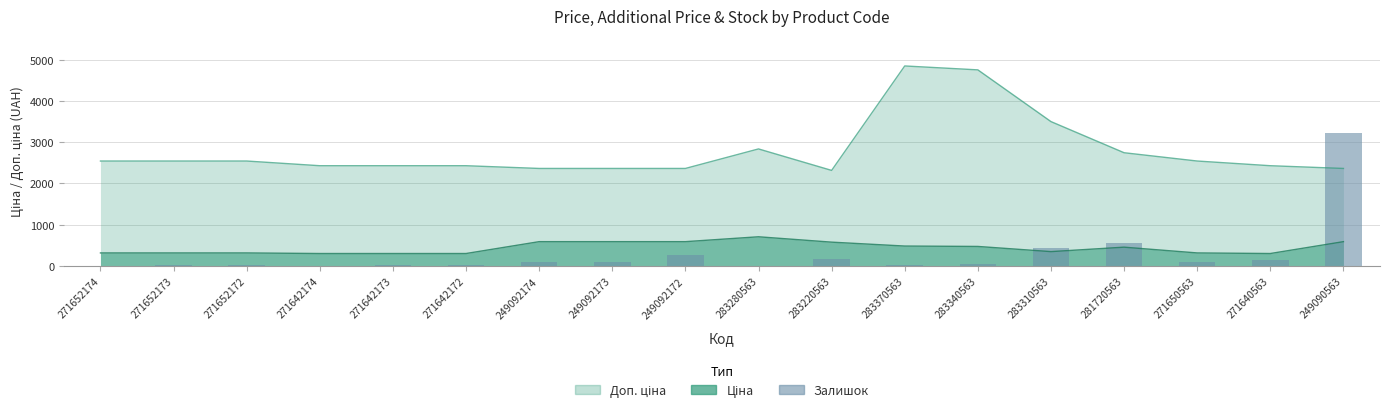

Count the number of values greater than 87.

9